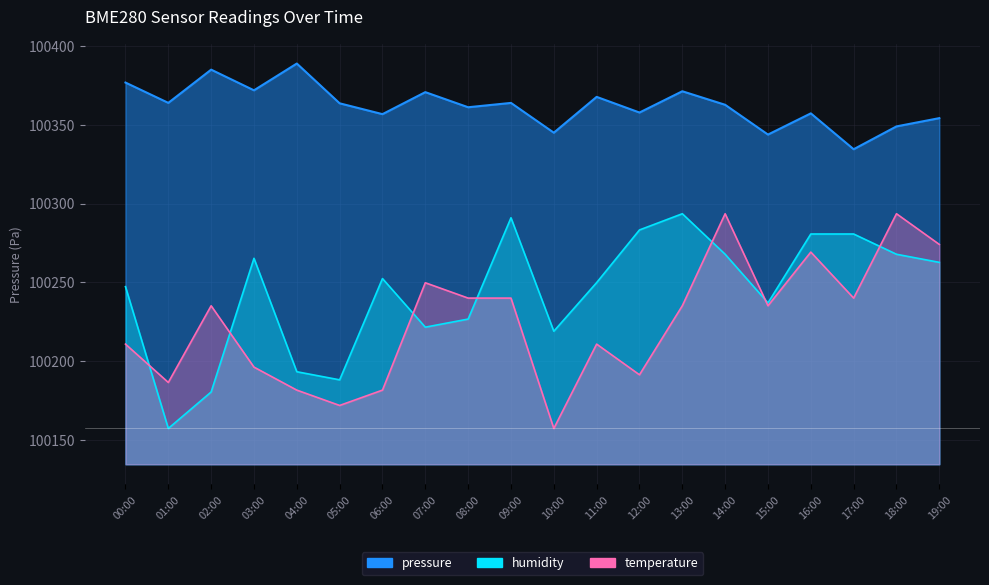

Which series has the largest total across all categories?

pressure